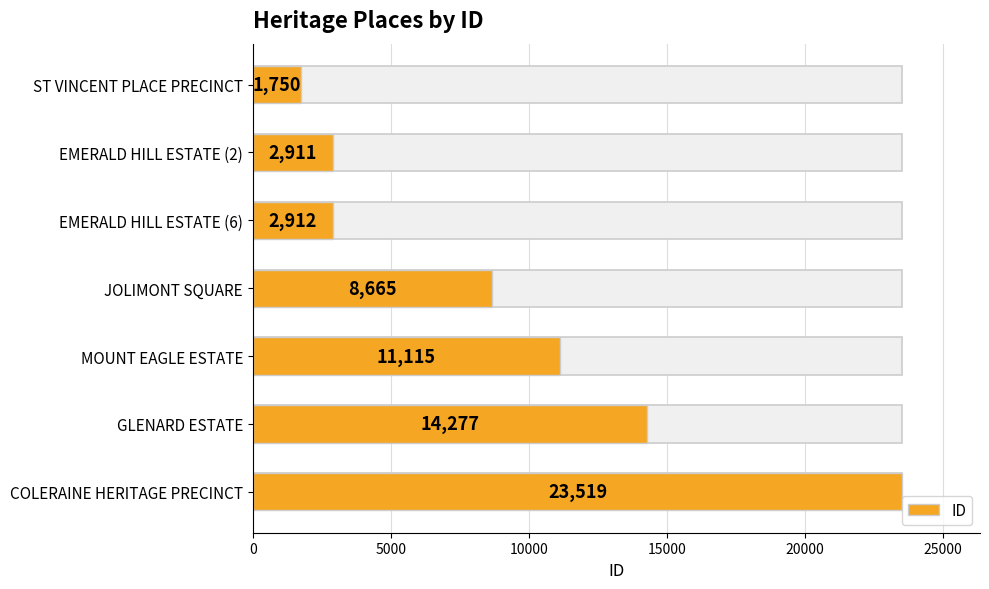

What is the minimum value shown in the chart?

1750